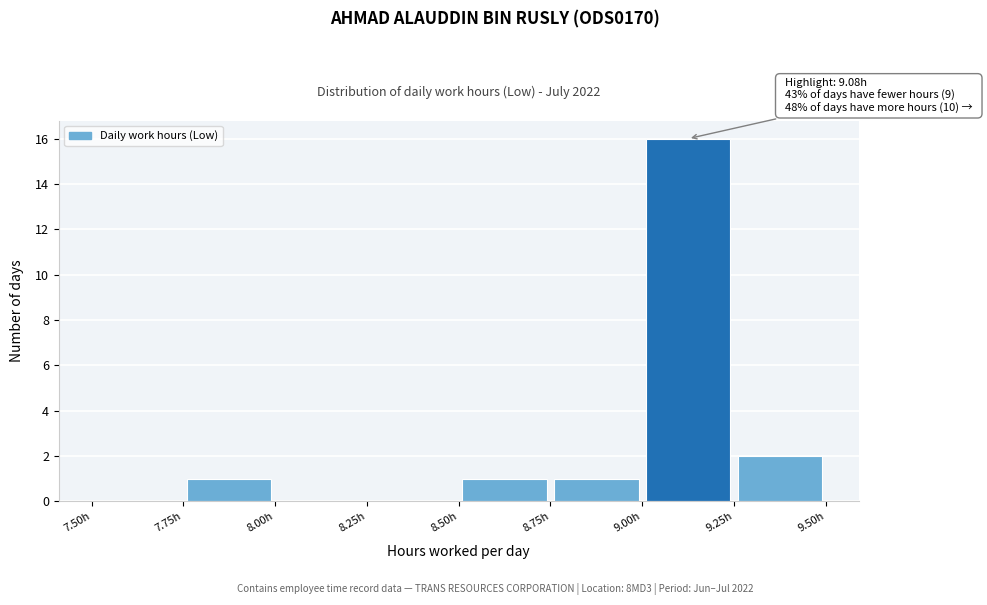

Over which range of the x-axis is the bar tallest?

9.00 to 9.25